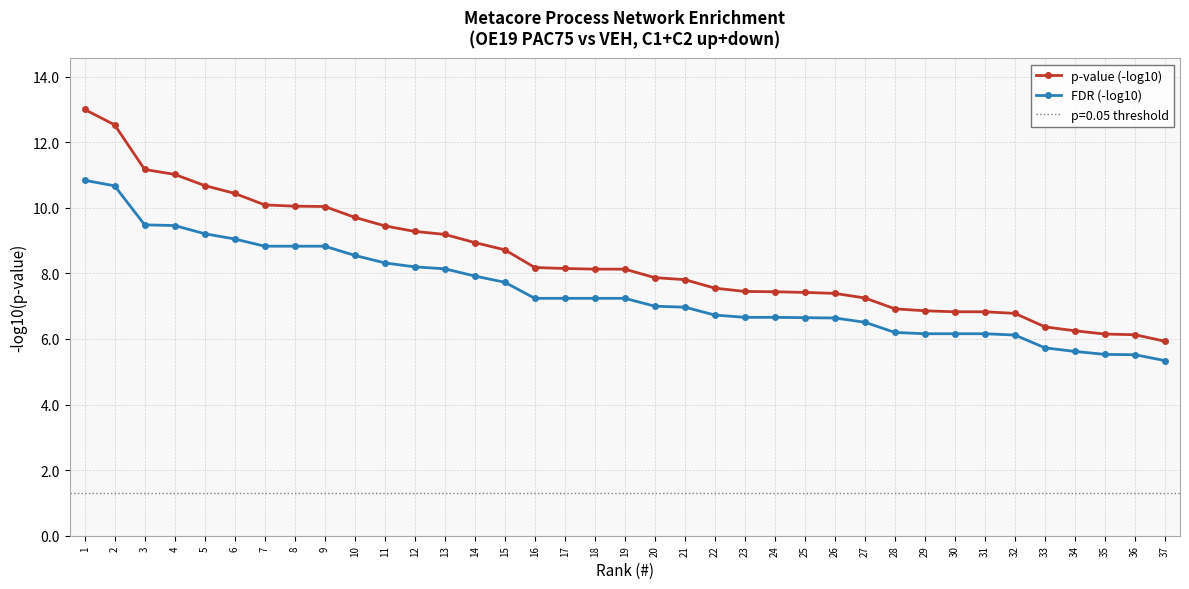

The p-value (-log10) series shows 1.8 at 28. True or false?

False